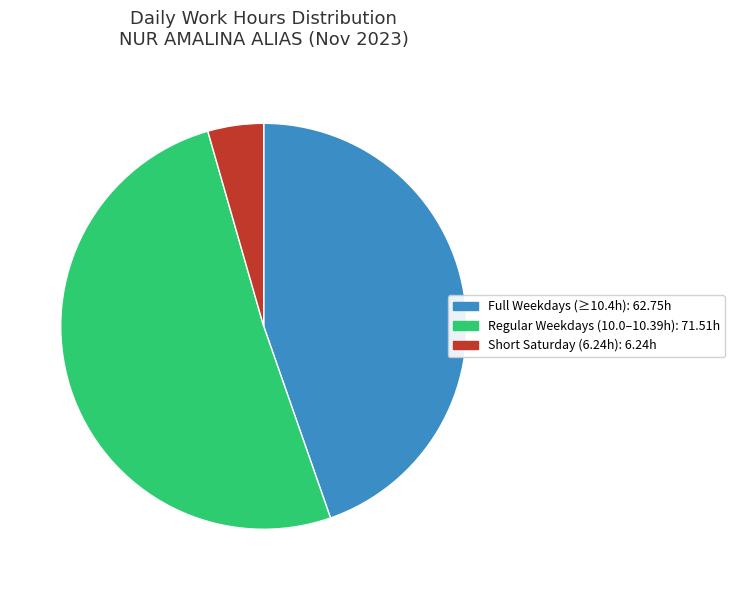

How many segments does this pie chart have?

3